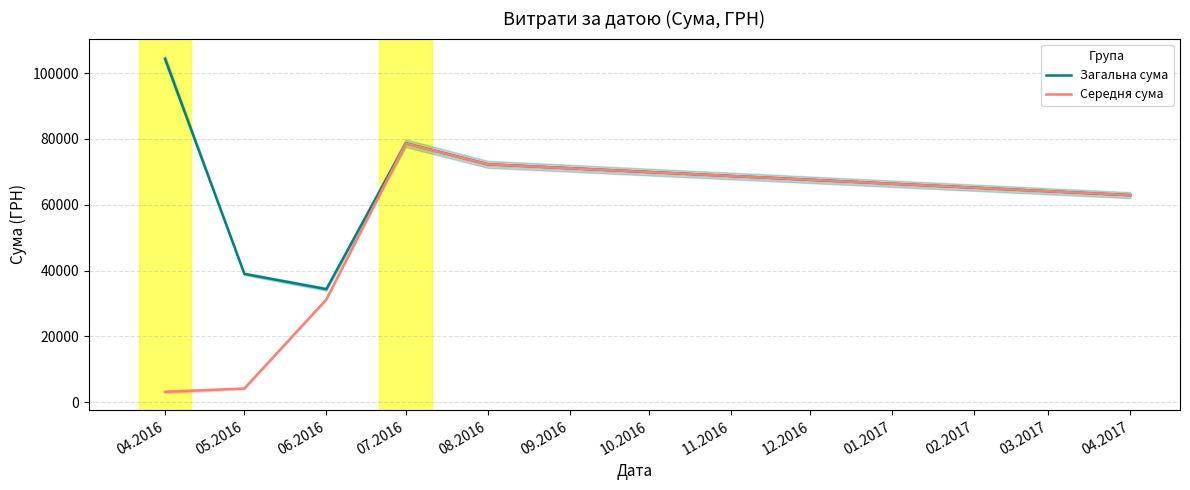

What is the label of the 5th point from the right?

05.2016